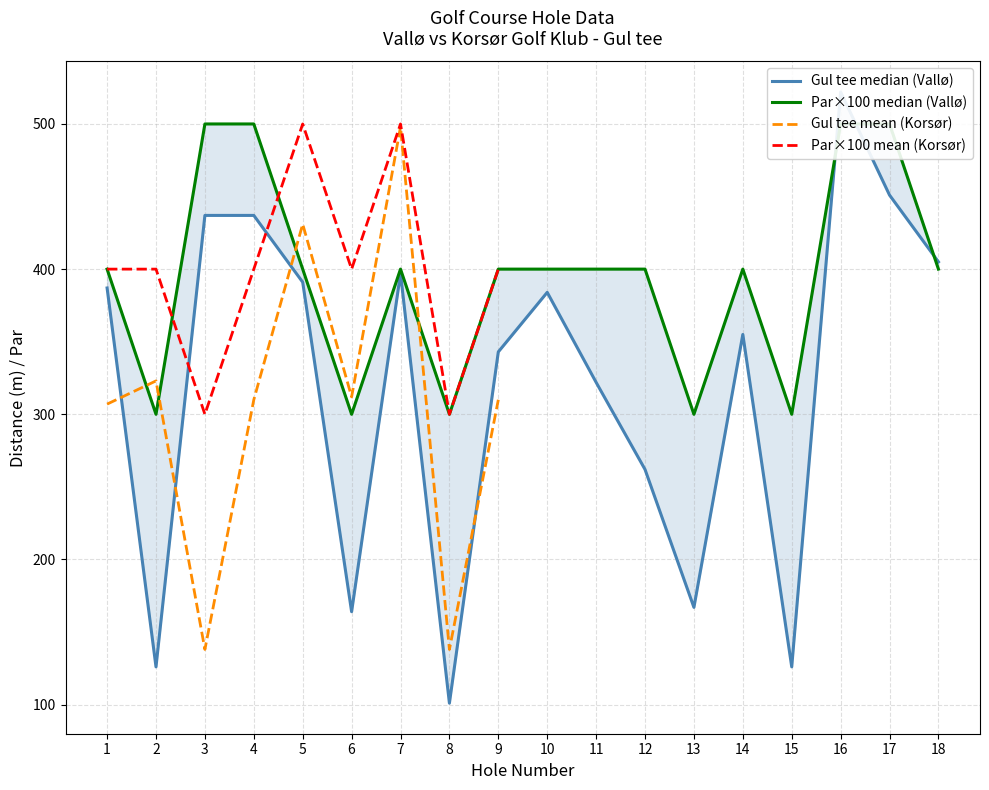

At 16, list the series in order from largest to smallest.

Gul tee (Vallø), Par (Vallø)